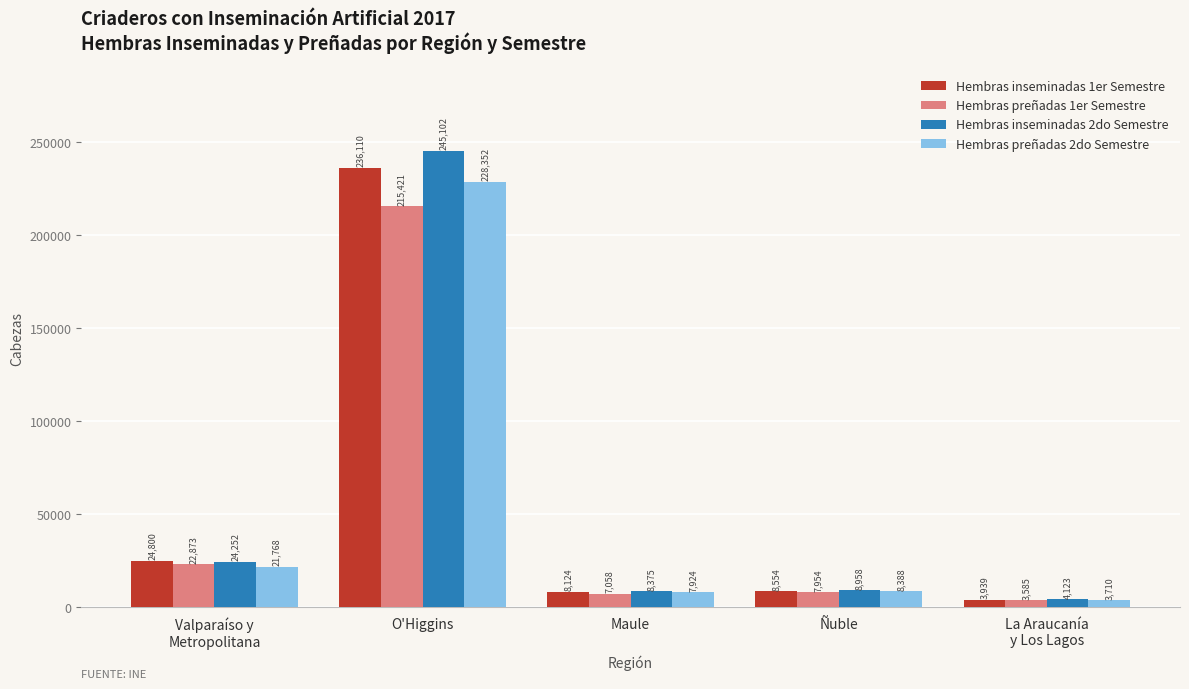

Which series has the widest spread of values?

Hembras inseminadas 2do Semestre